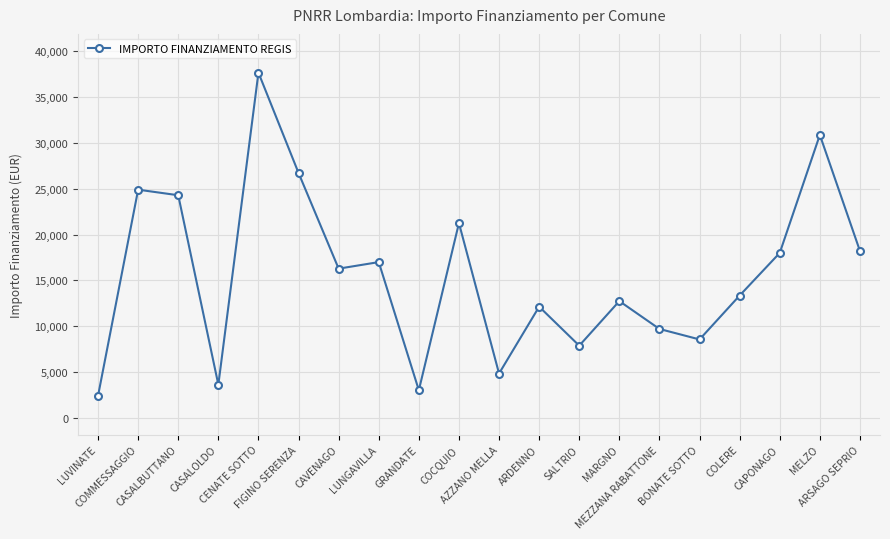

Which category has the lowest value across all series?

LUVINATE